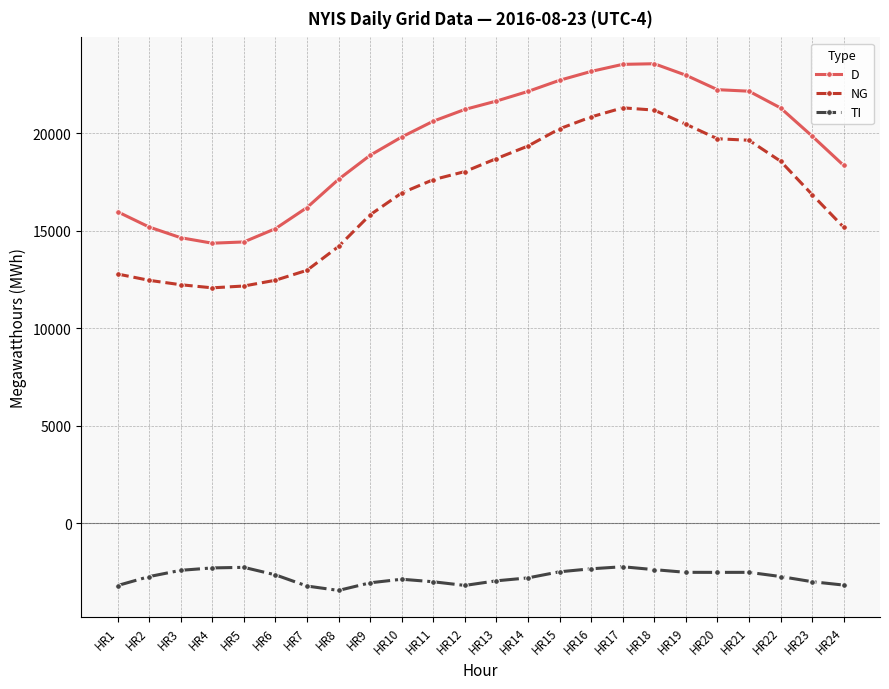

Is it true that TI equals -3195 at HR1?

True